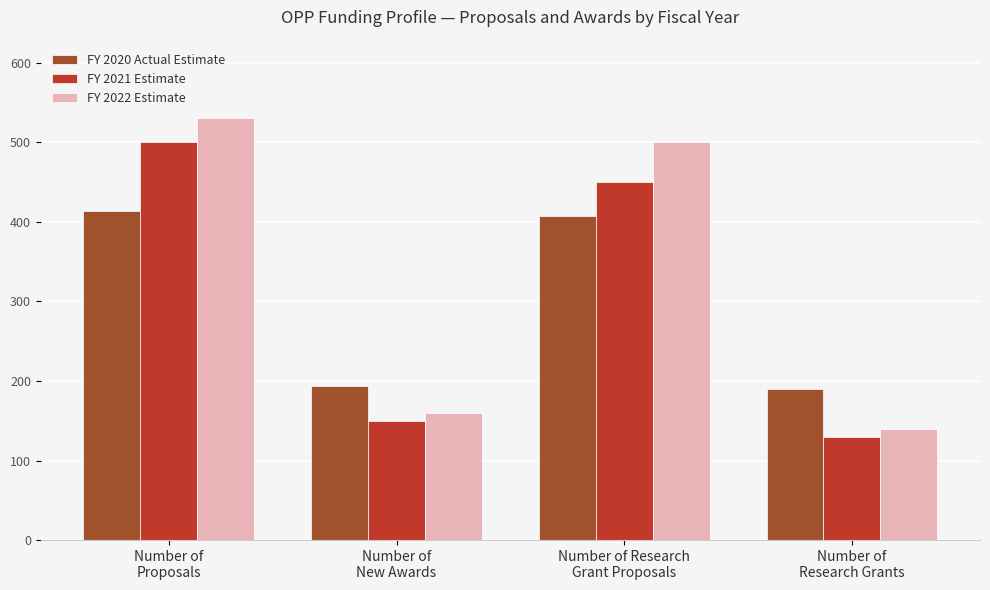

What position from the right is Number of
New Awards?

3